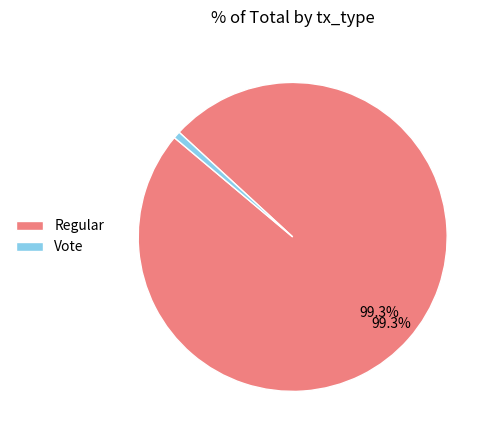

What percentage is NOT represented by Regular?

0.7%